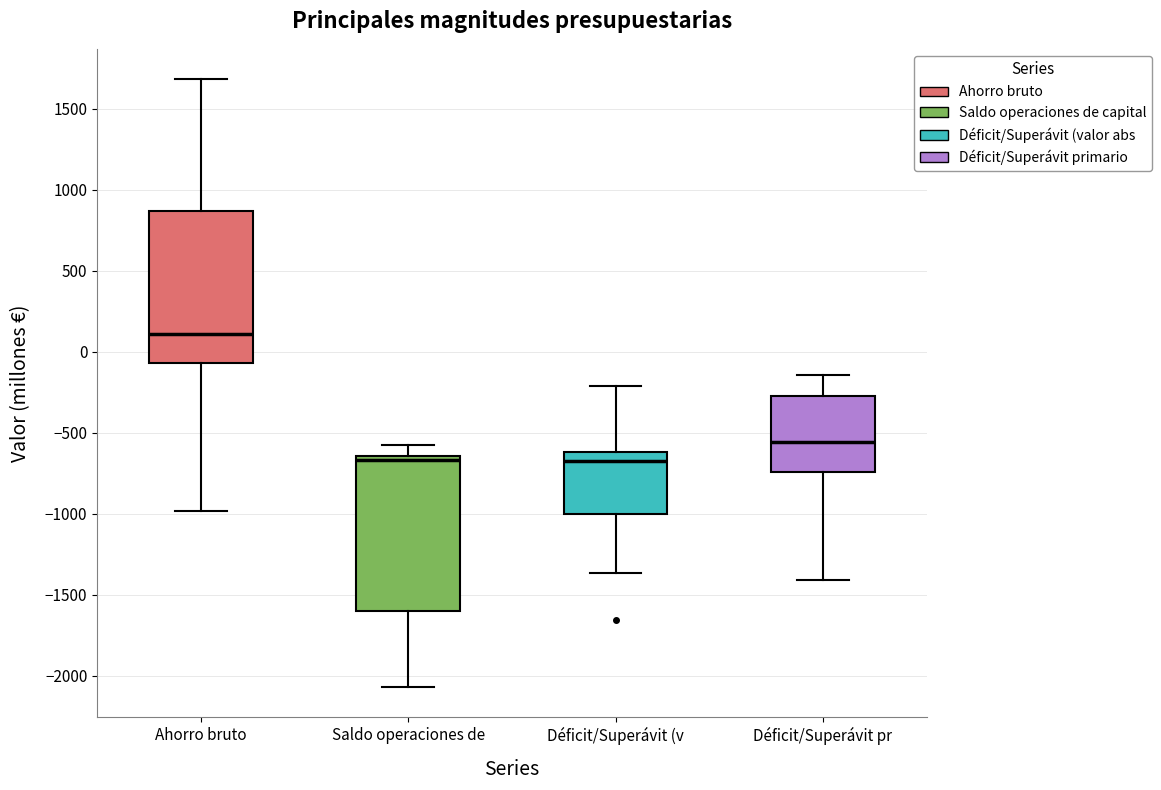

Reading left to right, transcribe this box plot: for each box, give where its median line is, the range the box spans, and where its two whiskers end, as read against the y-axis. The values are not printed on the chart, so give them approximately, as read against the axis.

Ahorro bruto: median 100, box -50 to 850, whiskers -1000 to 1700
Saldo operaciones de: median -650 (just below the box's upper edge), box -1600 to -650, whiskers -2050 to -600
Déficit/Superávit (v: median -650, box -1000 to -600, whiskers -1350 to -200
Déficit/Superávit pr: median -550, box -750 to -250, whiskers -1400 to -150